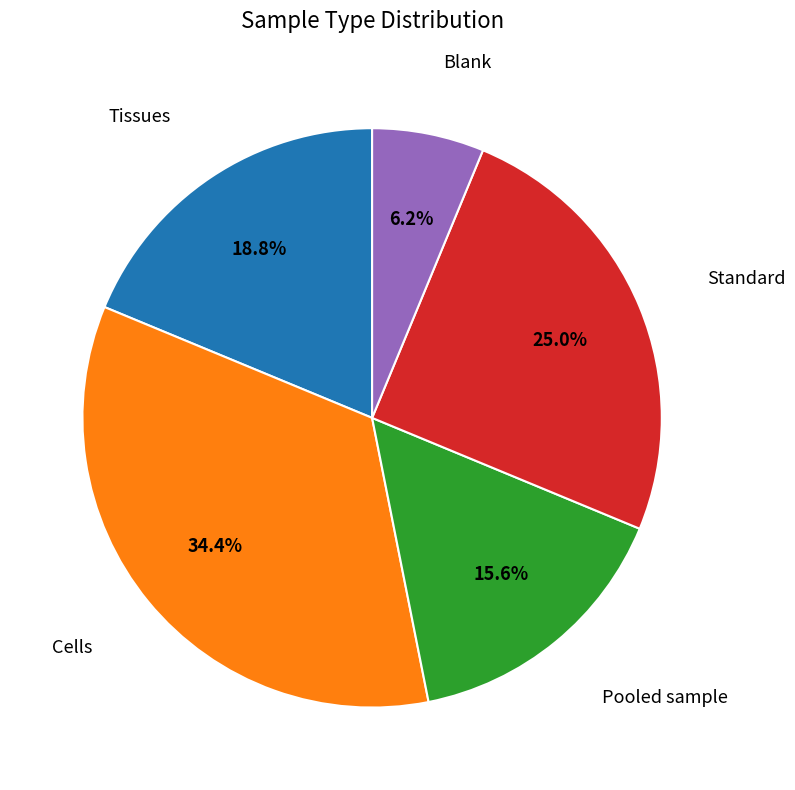

Is there a majority slice in this chart?

No